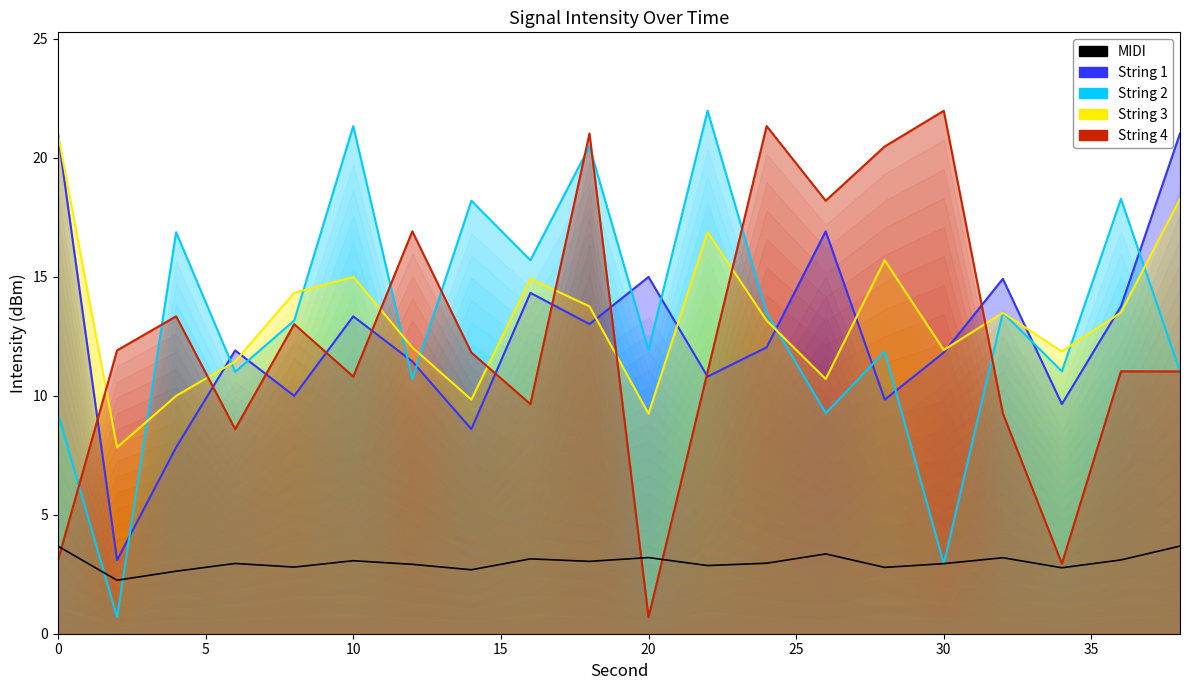

What is the minimum value shown in the chart?

2.2